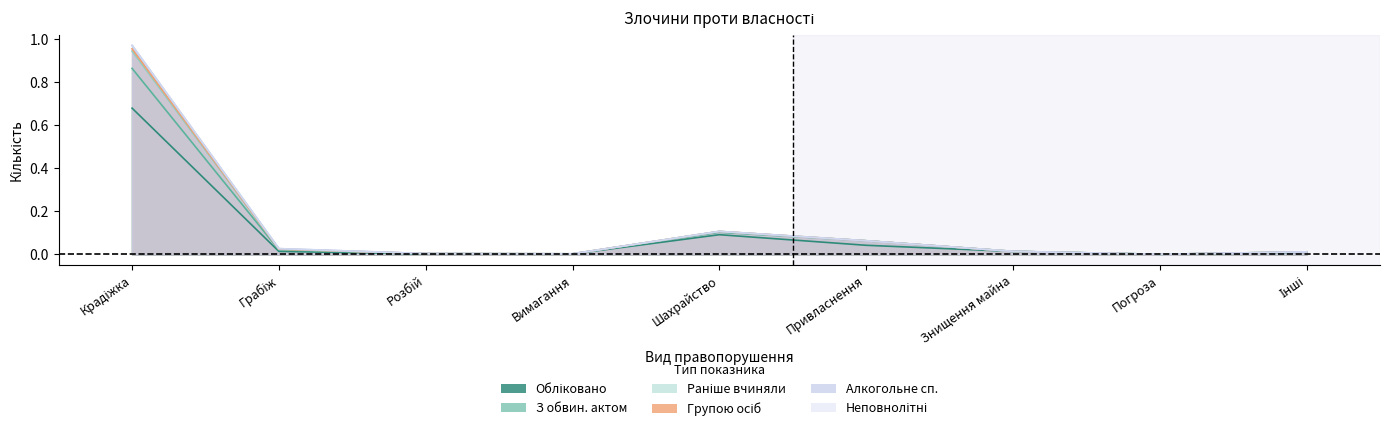

At which category does З обвин. актом reach its first local valley?

Вимагання